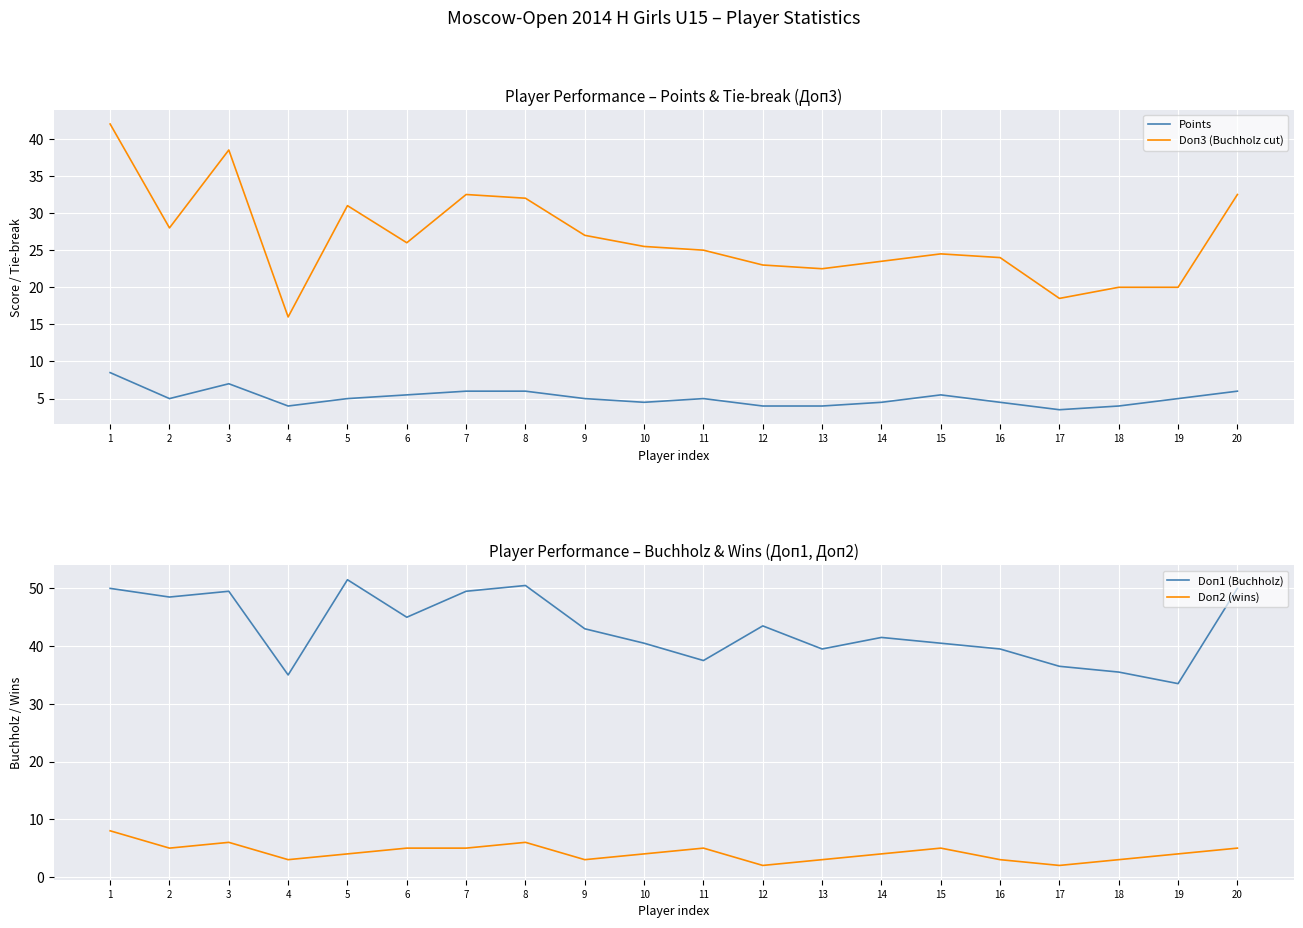

Rank the series by their maximum value, from lowest to highest.

Doп2 (wins), Points, Doп3 (Buchholz cut), Doп1 (Buchholz)